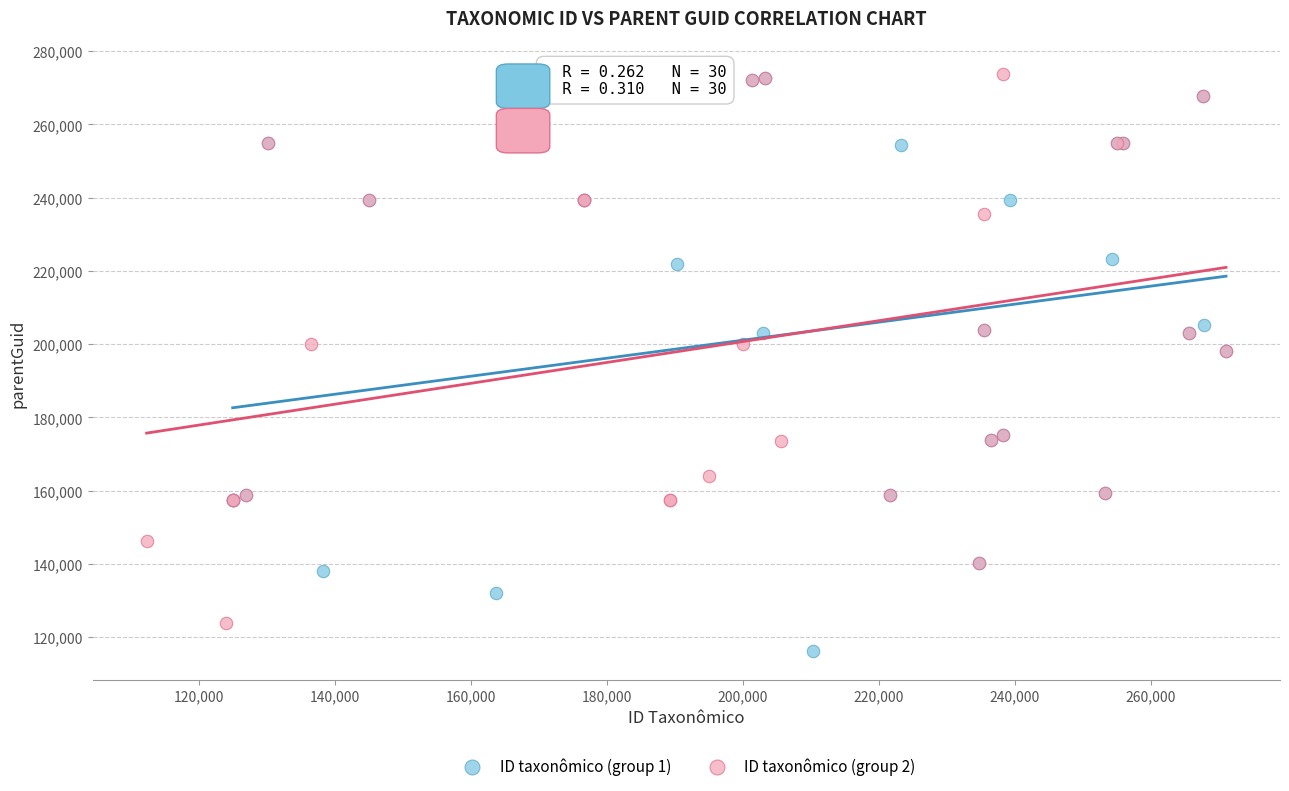

Which series reaches the minimum Y coordinate?

ID taxonômico (group 1)